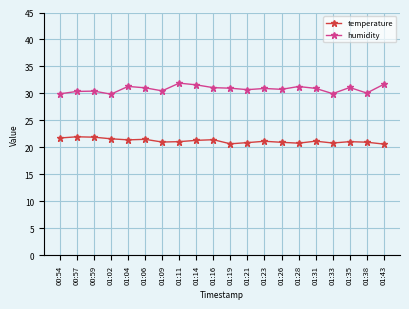

True or false: humidity and temperature cross at least once.

False